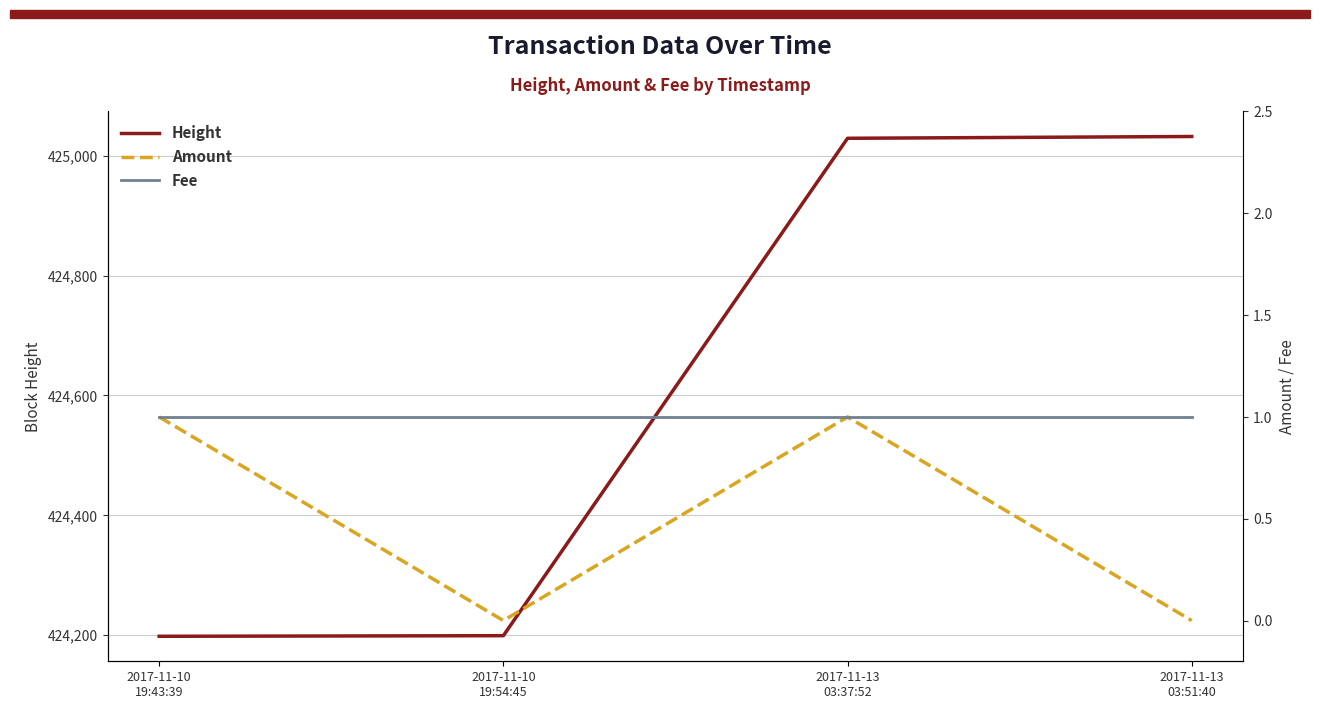

Reading left to right, transcribe all the data shown in this chart.

Height: 2017-11-10
19:43:39=424198	2017-11-10
19:54:45=424199	2017-11-13
03:37:52=425029	2017-11-13
03:51:40=425032
Amount: 2017-11-10
19:43:39=1	2017-11-10
19:54:45=0	2017-11-13
03:37:52=1	2017-11-13
03:51:40=0
Fee: 2017-11-10
19:43:39=1	2017-11-10
19:54:45=1	2017-11-13
03:37:52=1	2017-11-13
03:51:40=1